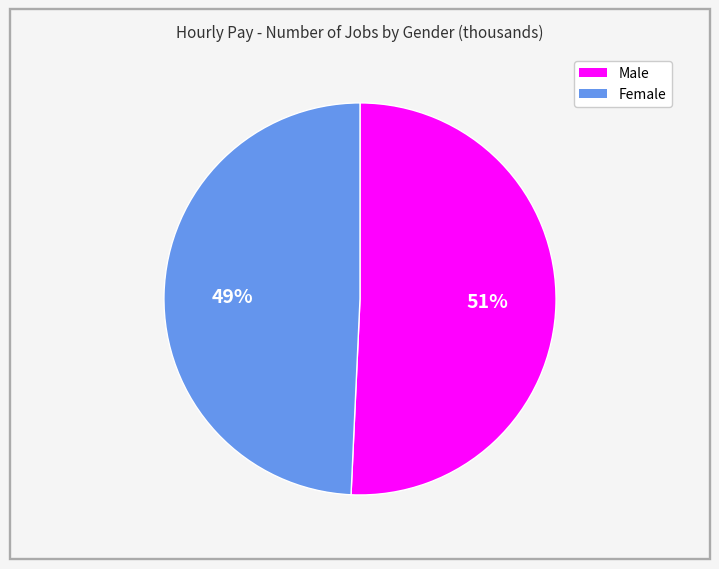

To the nearest percent, what percentage of the pie is Female?

49%